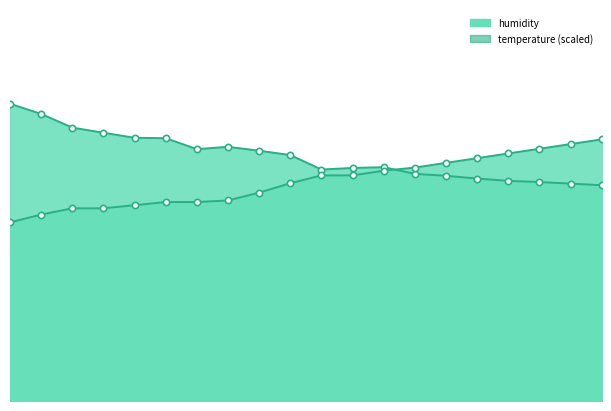

What is the maximum value for temperature?

66.8